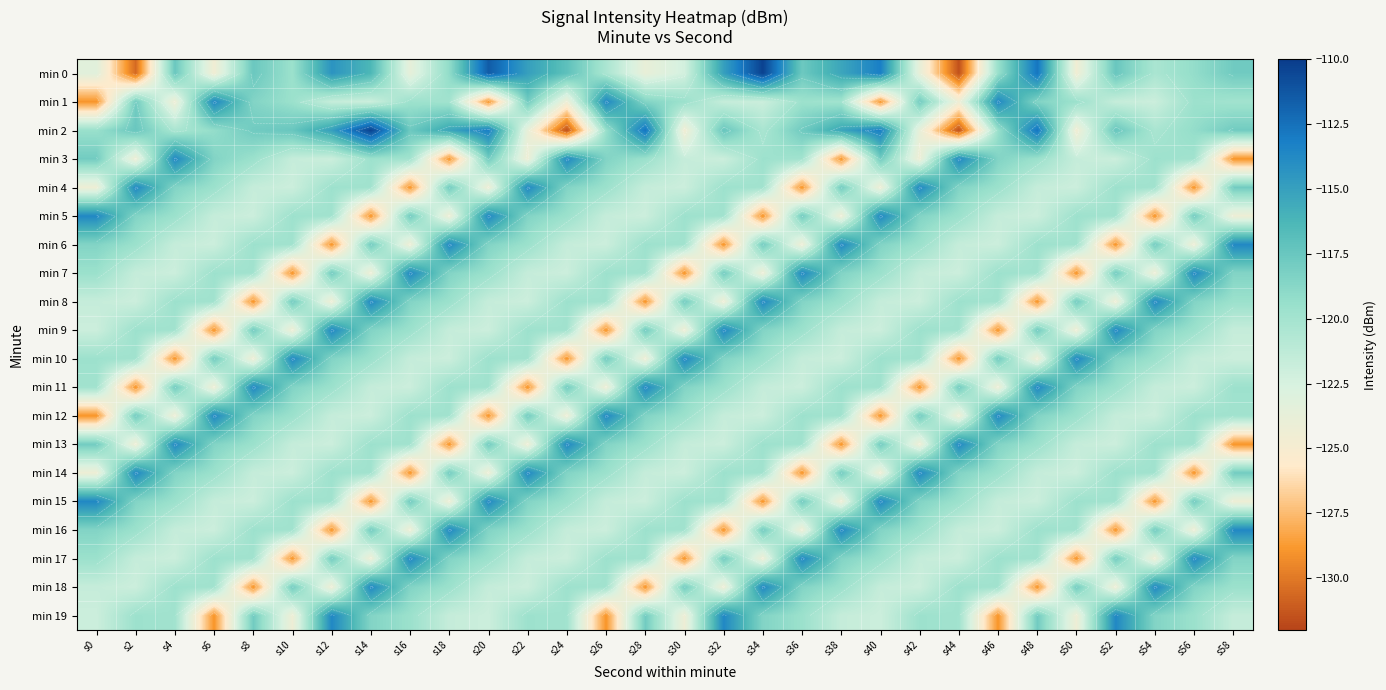

What is the highest value of the min 12 series?

-113.7